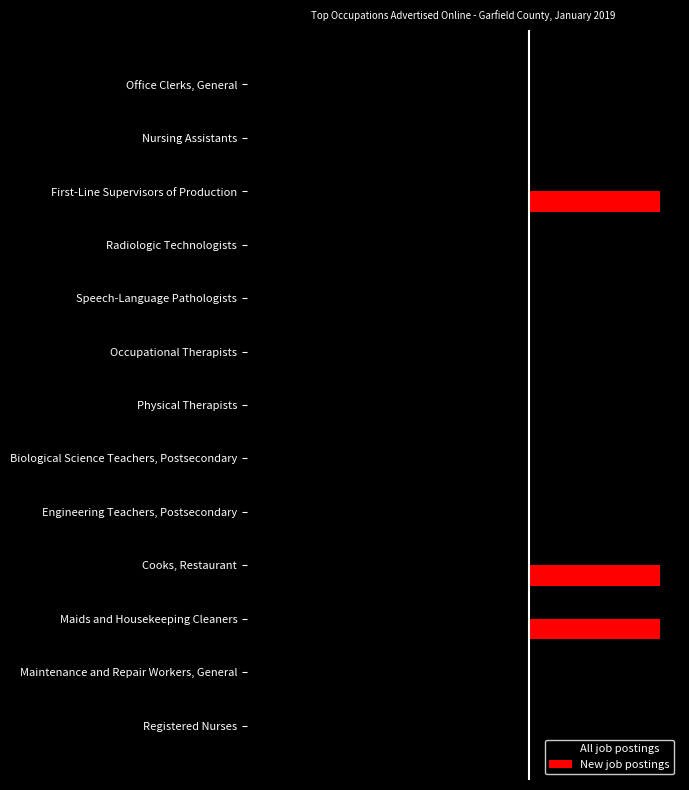

What are all the series names shown in the legend?

All job postings, New job postings